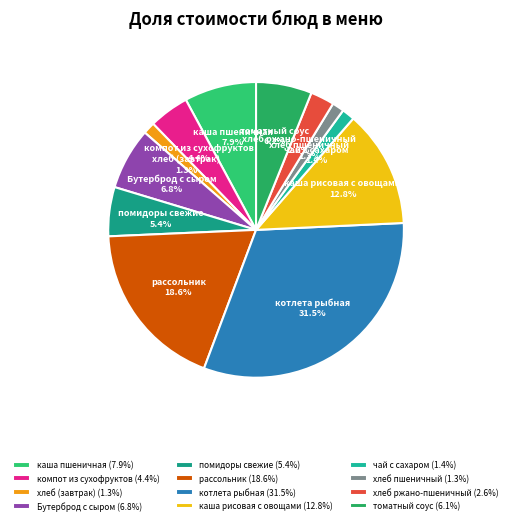

What portion of the pie excludes хлеб пшеничный?

98.7%